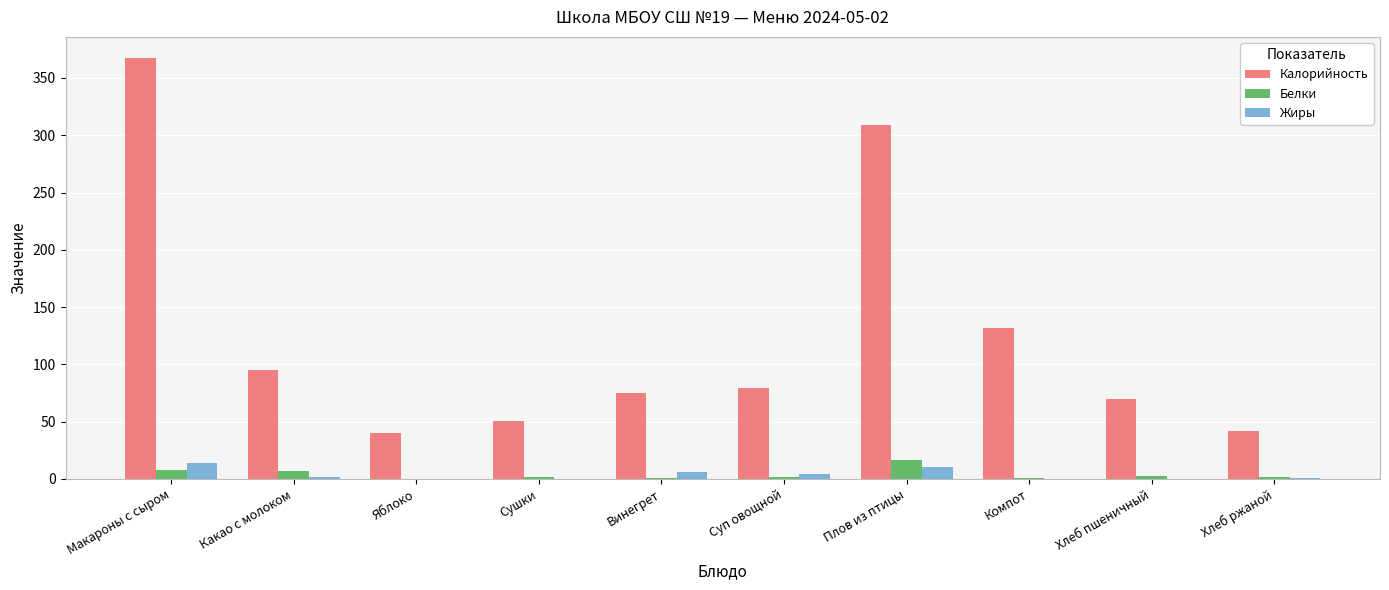

What are all the series names shown in the legend?

Калорийность, Белки, Жиры